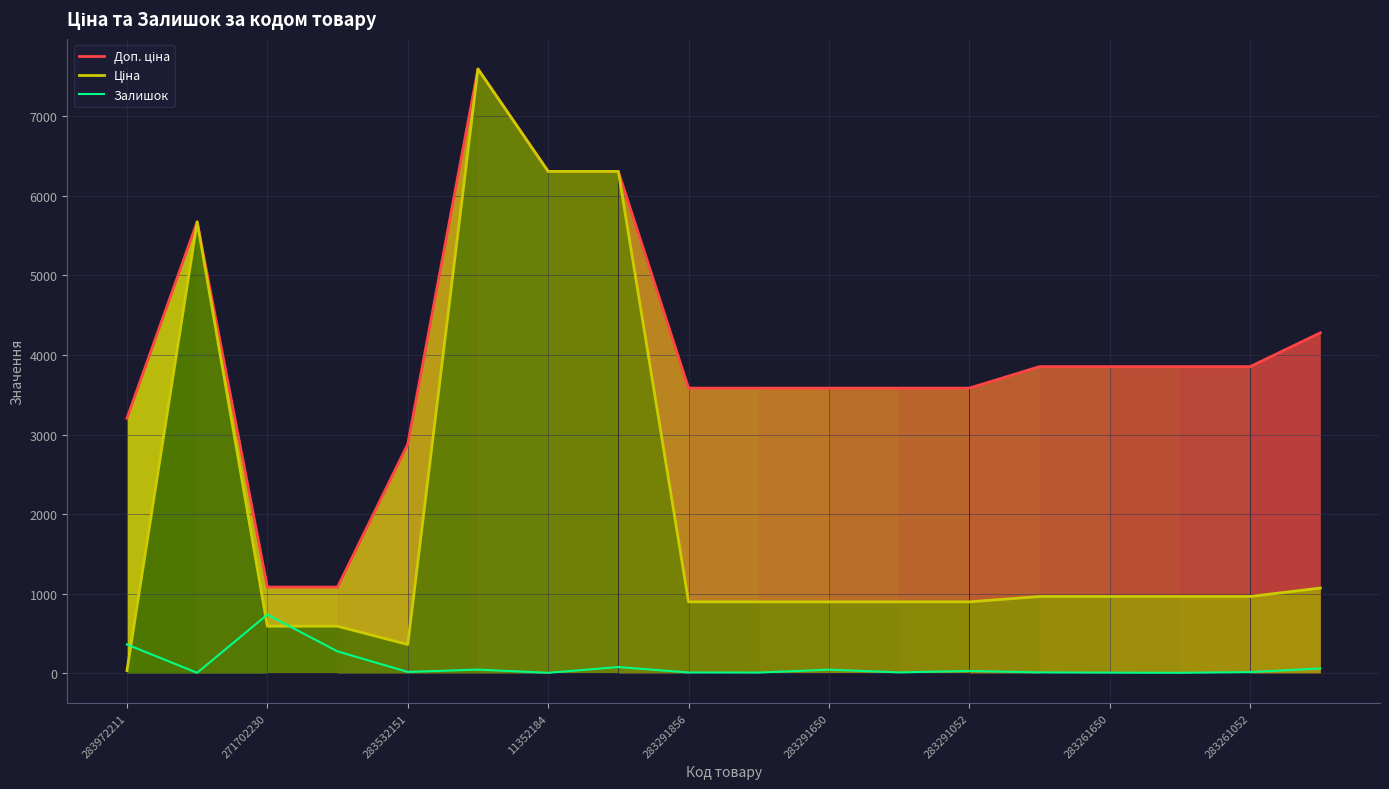

What is the spread (max minus min) of values at 9?

3576.6